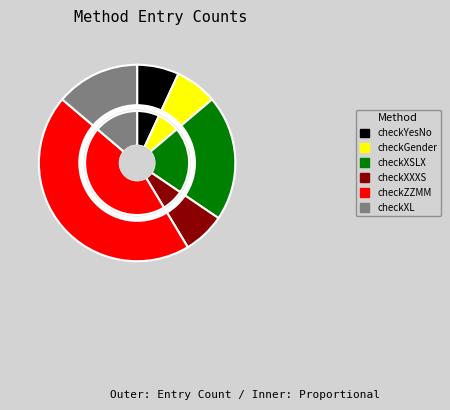

Count the number of slices in the pie.

6